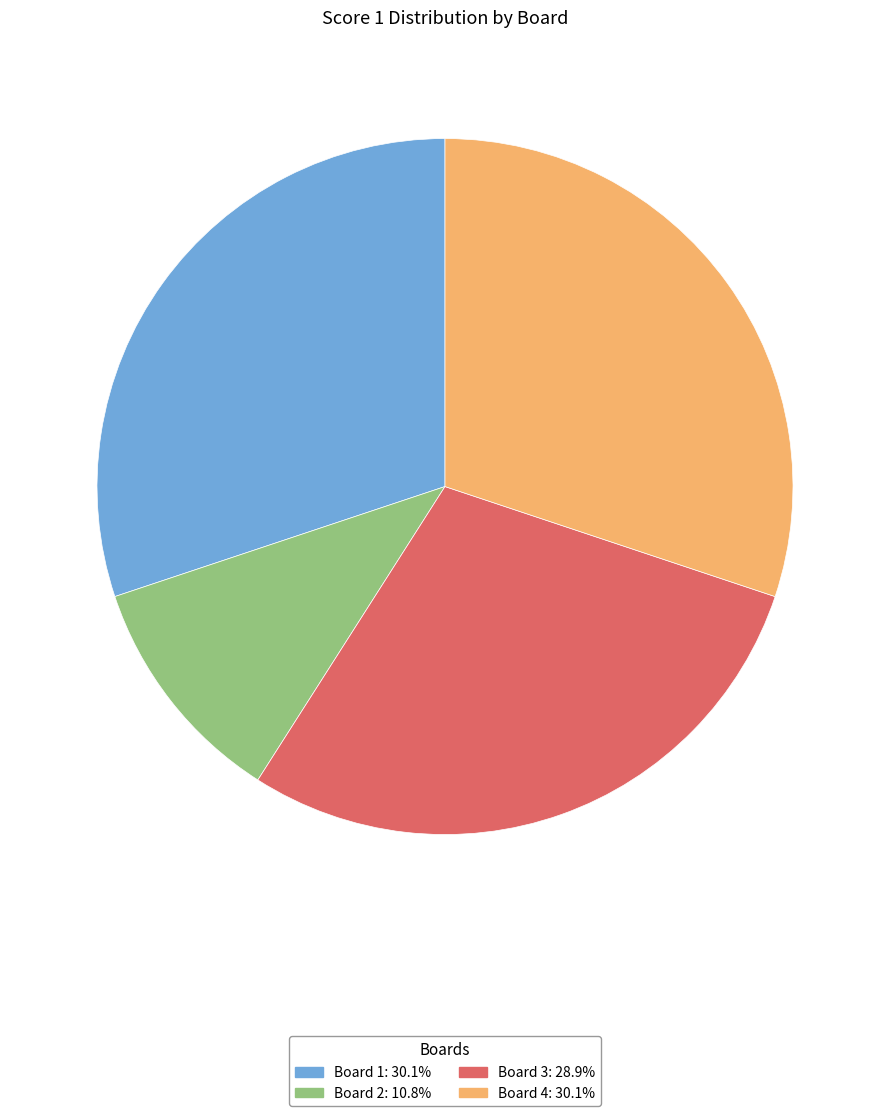

What is the ratio of the value at Board 1: 30.1% to the value at Board 2: 10.8%?

2.8